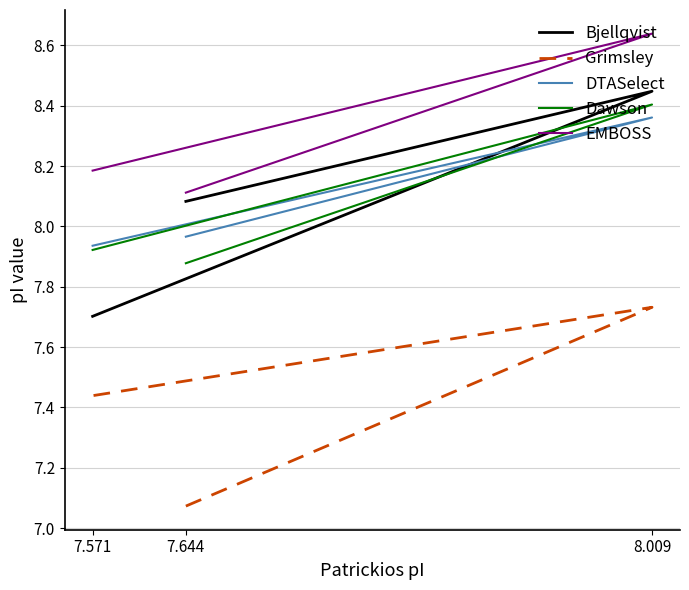

How many lines are shown in the chart?

5